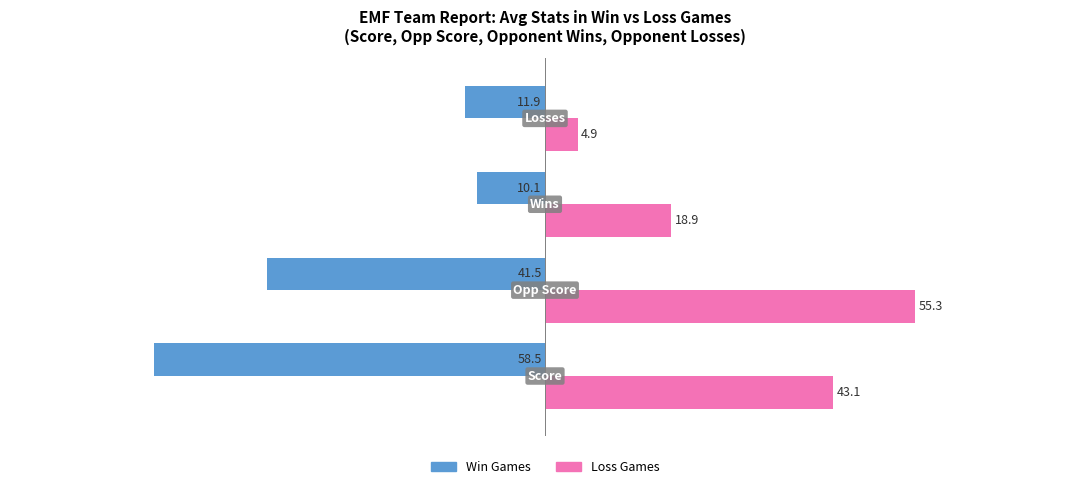

List the series in order of their overall mean, lowest first.

Win Games, Loss Games